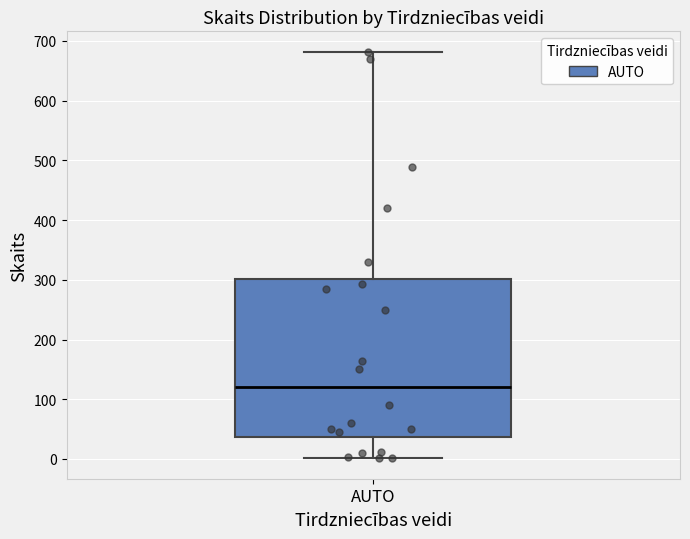

Where is the lower edge of the box for AUTO on the y-axis? The values are not printed on the chart, so give them approximately, as read against the axis.

40